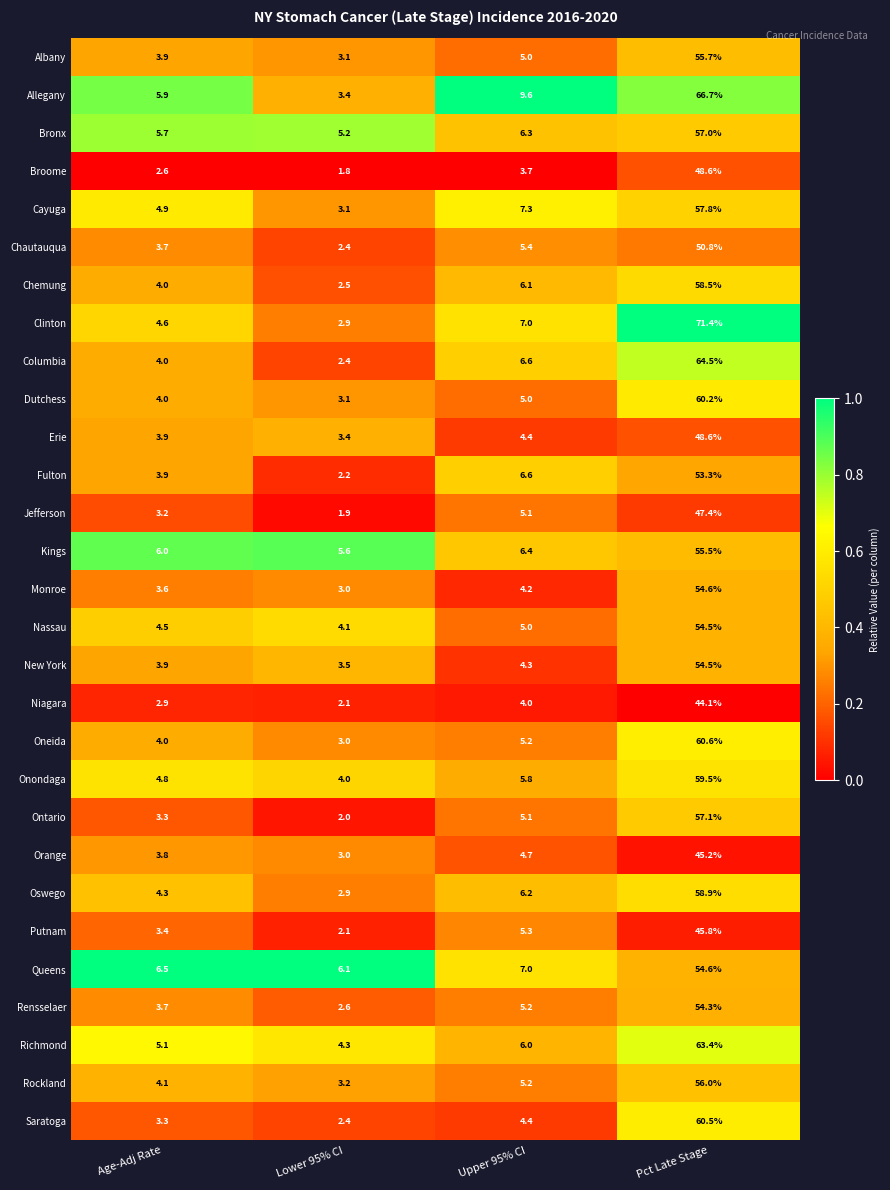

What is the spread (max minus min) of values at Pct Late Stage?

27.3